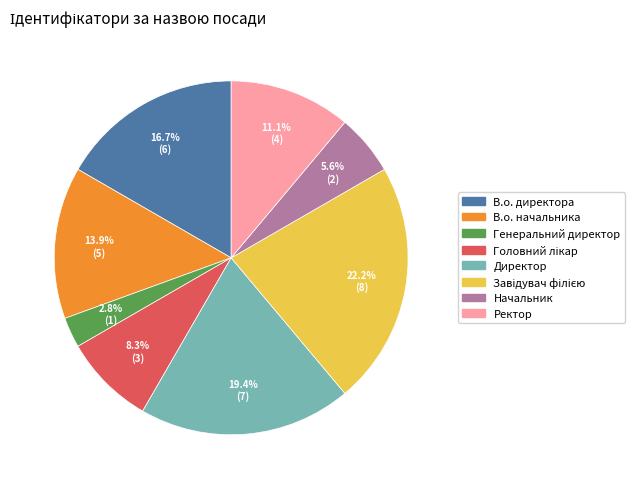

What is the ratio of the value at Начальник to the value at Генеральний директор?

2.0